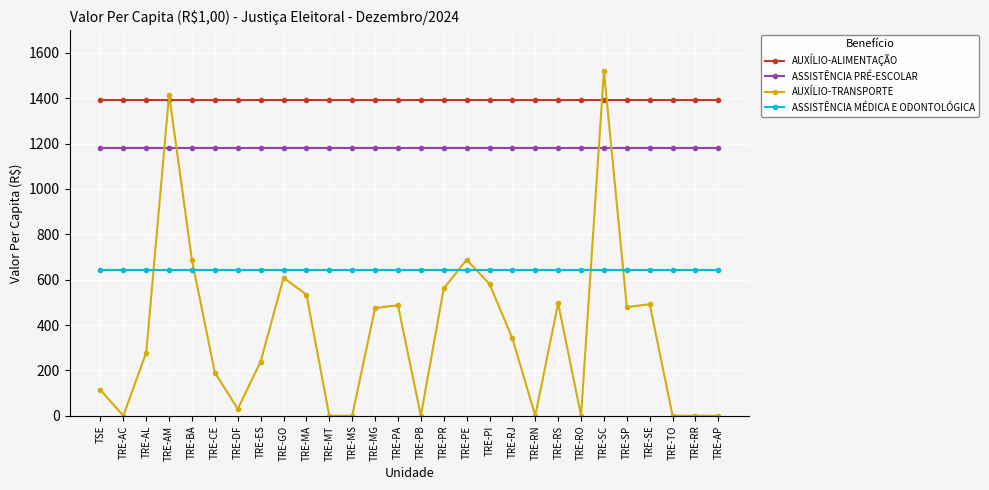

True or false: ASSISTÊNCIA PRÉ-ESCOLAR has a value of 1178.8 at TRE-PA.

True